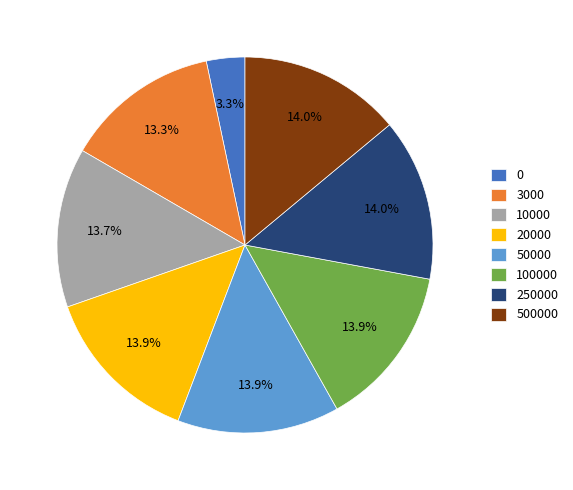

What is the total percentage of 3000 and 20000?

27.2%